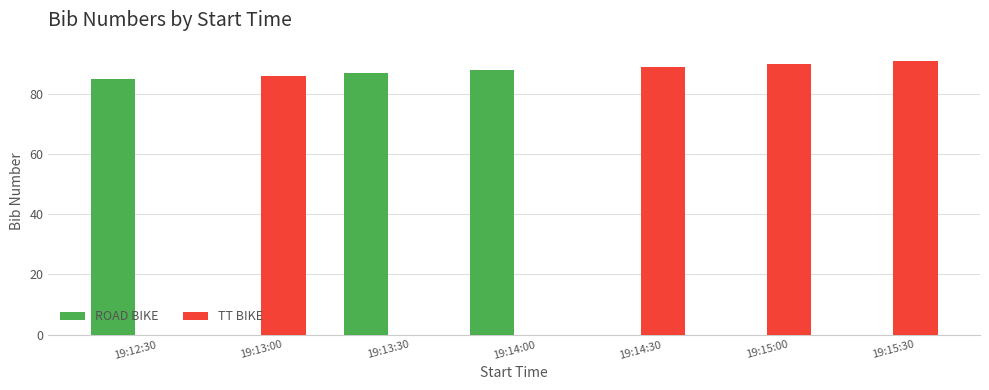

What is the total value across all series at 19:13:30?

87